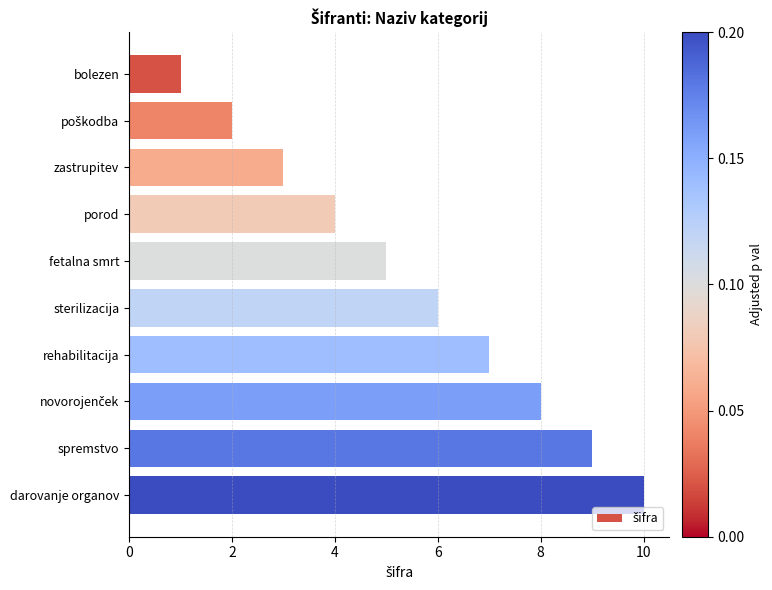

Is it true that the value at fetalna smrt is 5?

True